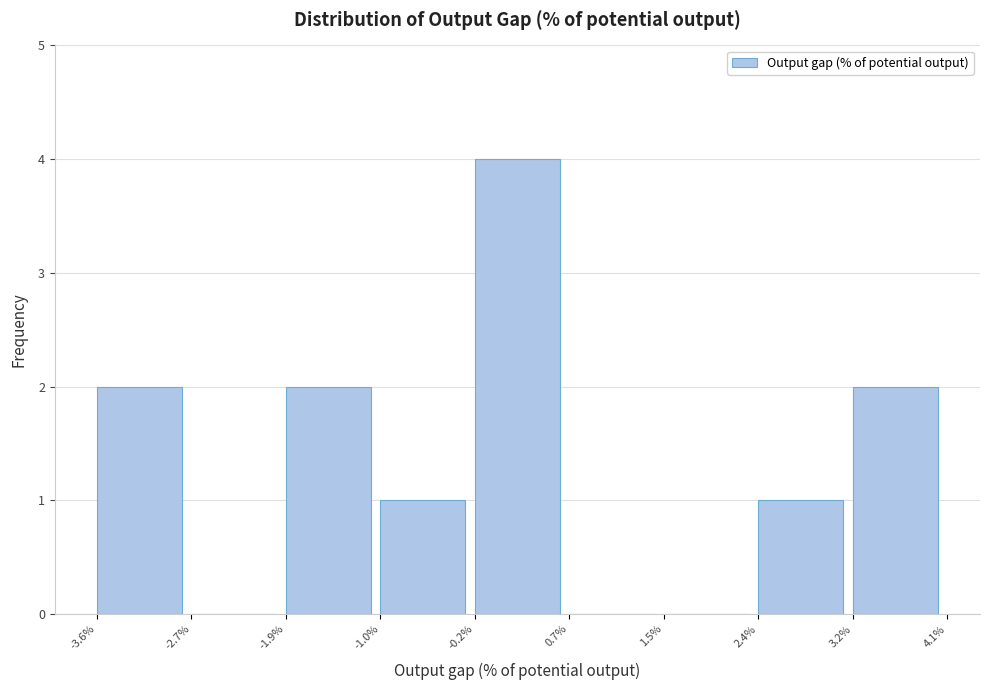

Reading left to right, list every bar in this chart as the range it spans on the x-axis followed by its height. The values are not printed on the chart, so give them approximately, as read against the axis.

-3.6% to -2.7%: 2
-2.7% to -1.9%: 0
-1.9% to -1.0%: 2
-1.0% to -0.2%: 1
-0.2% to 0.7%: 4
0.7% to 1.5%: 0
1.5% to 2.4%: 0
2.4% to 3.2%: 1
3.2% to 4.1%: 2